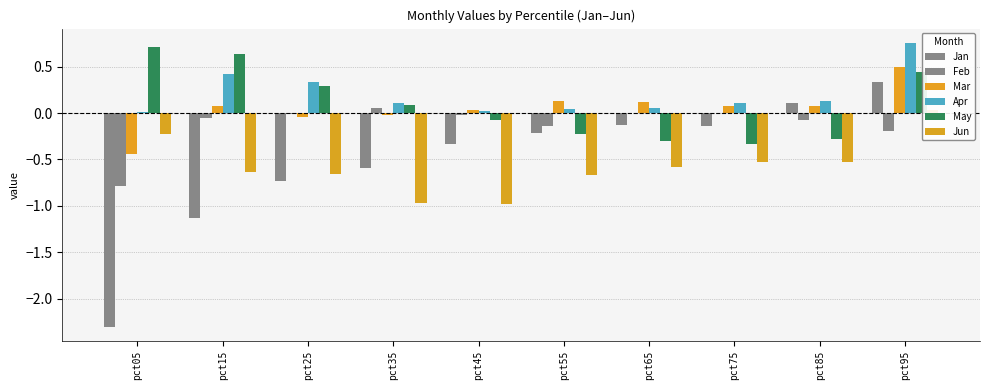

What is the average value of the Mar series?

0.1